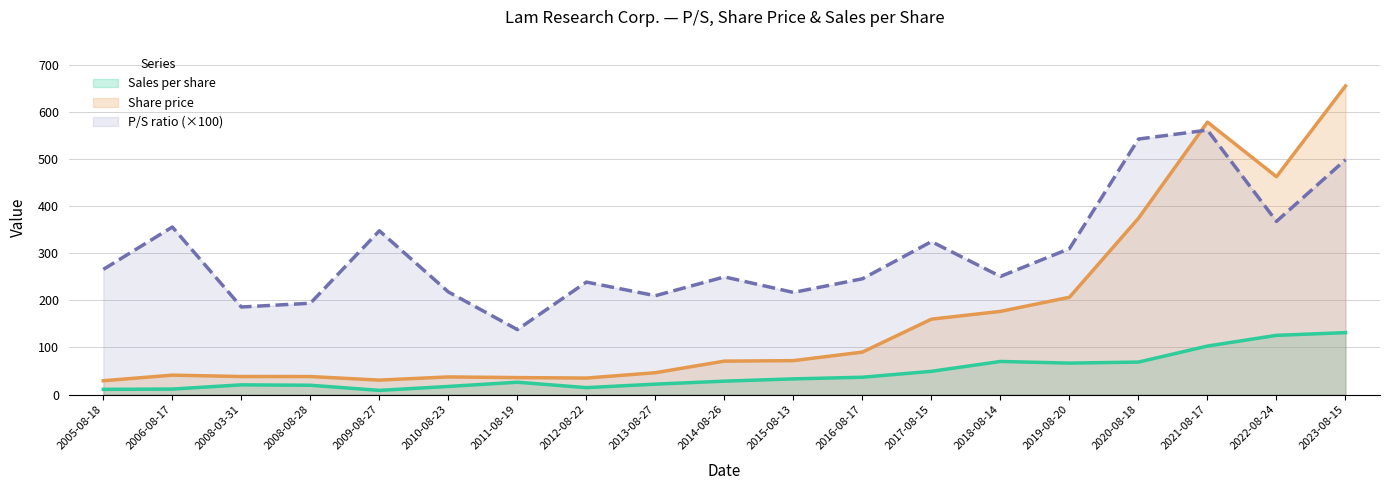

Does the chart have visible grid lines?

Yes